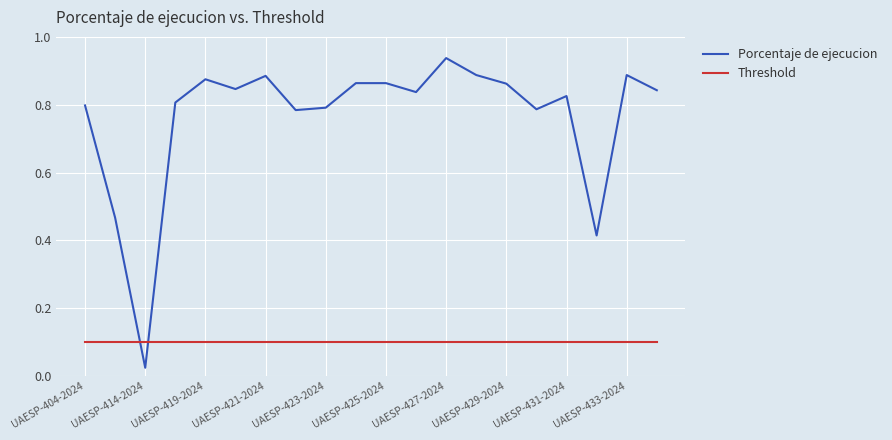

Rank the series by their average value, from highest to lowest.

Porcentaje de ejecucion, Threshold